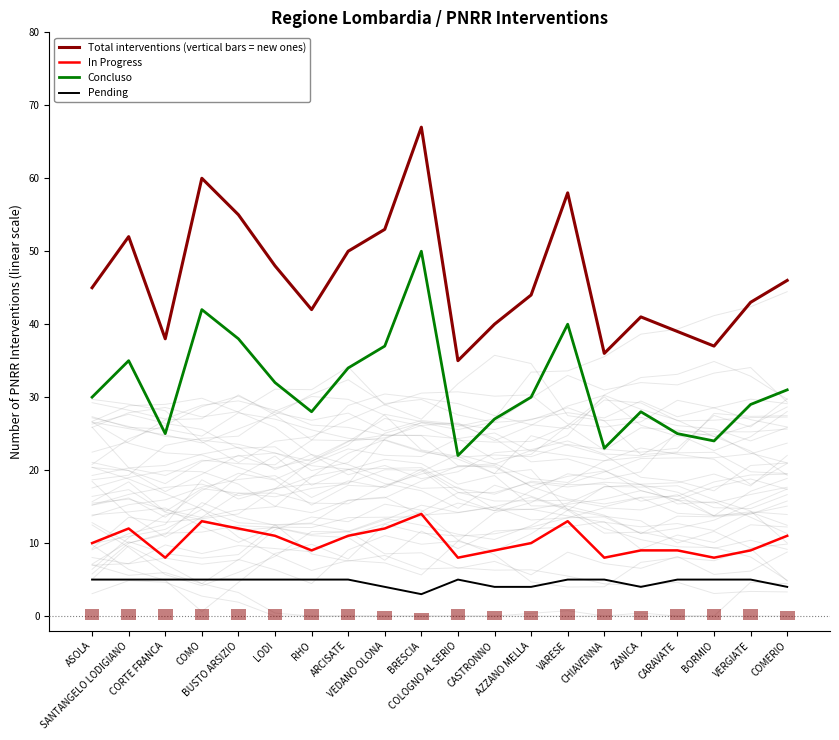

How many Pending values are between 4 and 5?

19